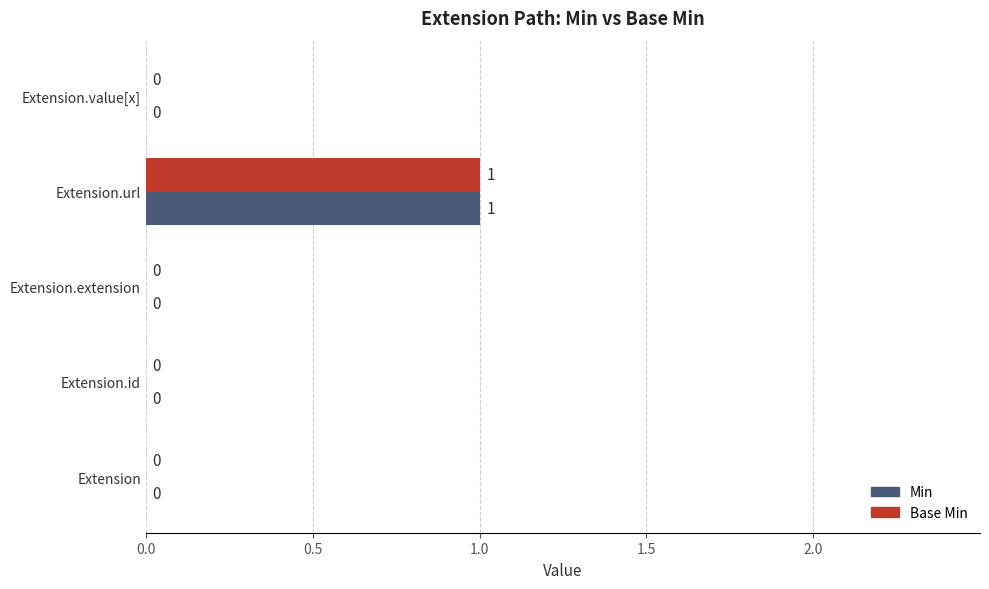

At which label does Base Min reach its peak?

Extension.url